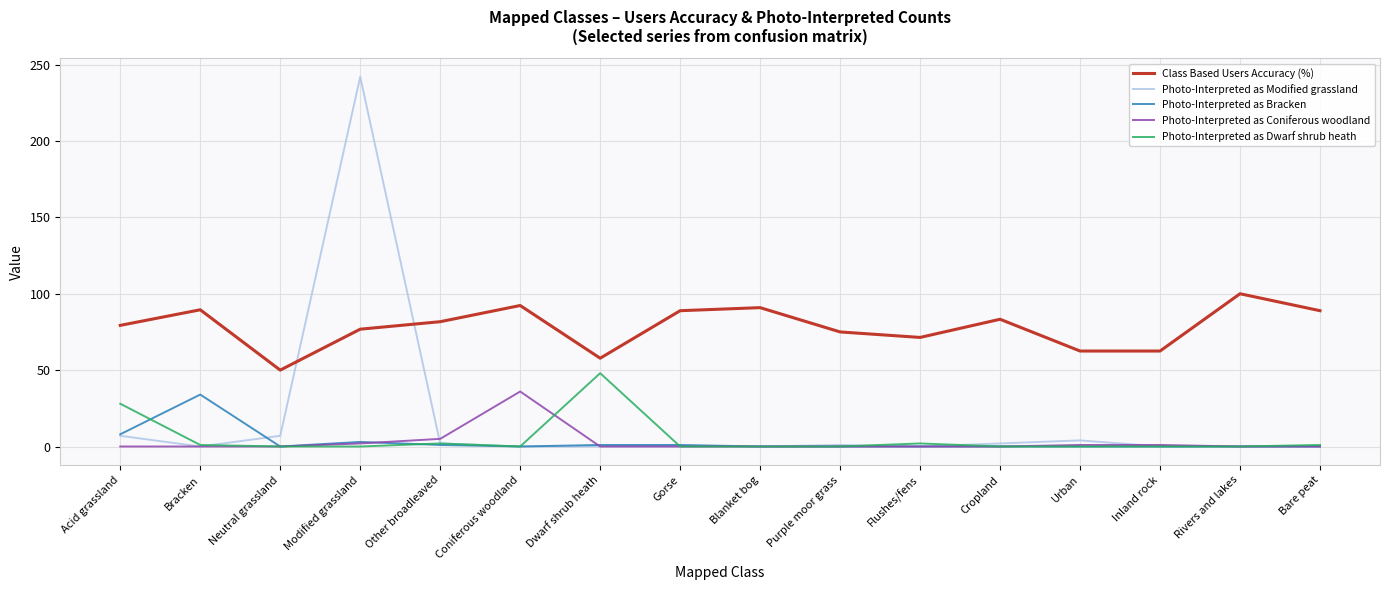

True or false: Class Based Users Accuracy (%) and Photo-Interpreted as Dwarf shrub heath cross at least once.

False